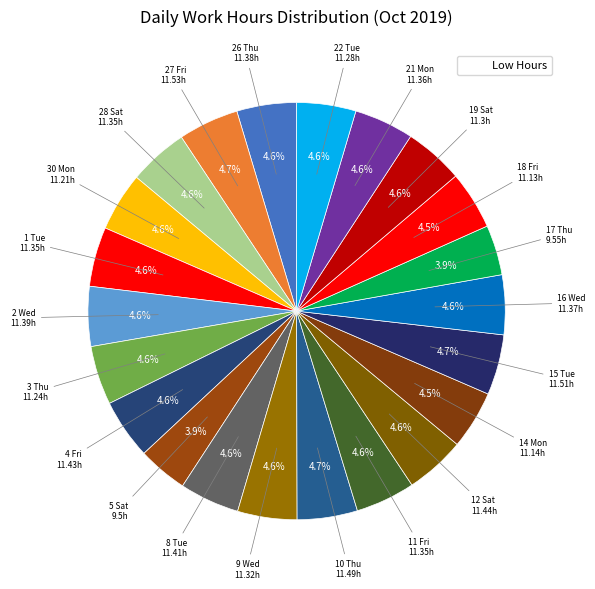

Does any single category account for the majority?

No